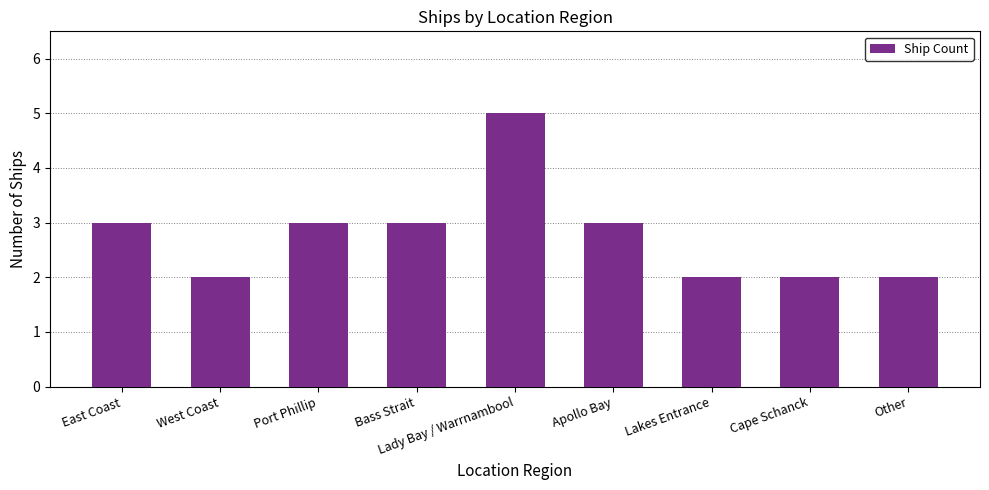

Reading left to right, list all the values displayed in this chart.

3	2	3	3	5	3	2	2	2